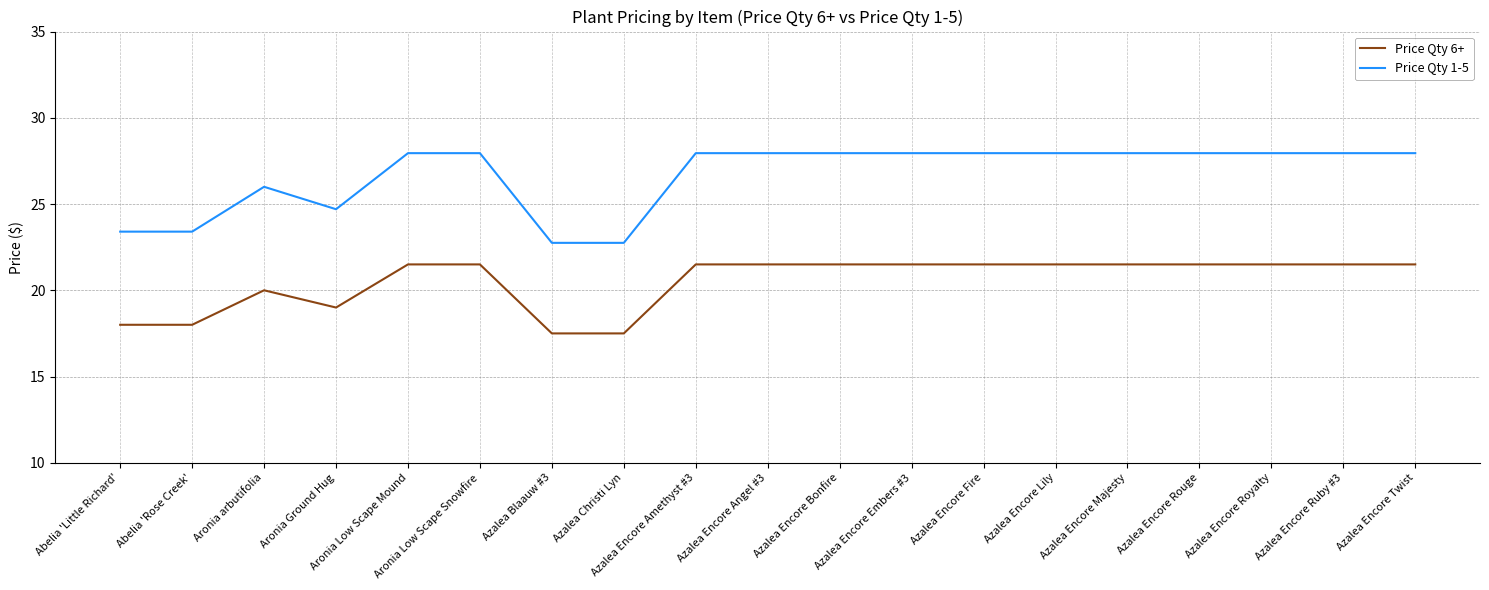

How many values in the Price Qty 1-5 series exceed 27?

13